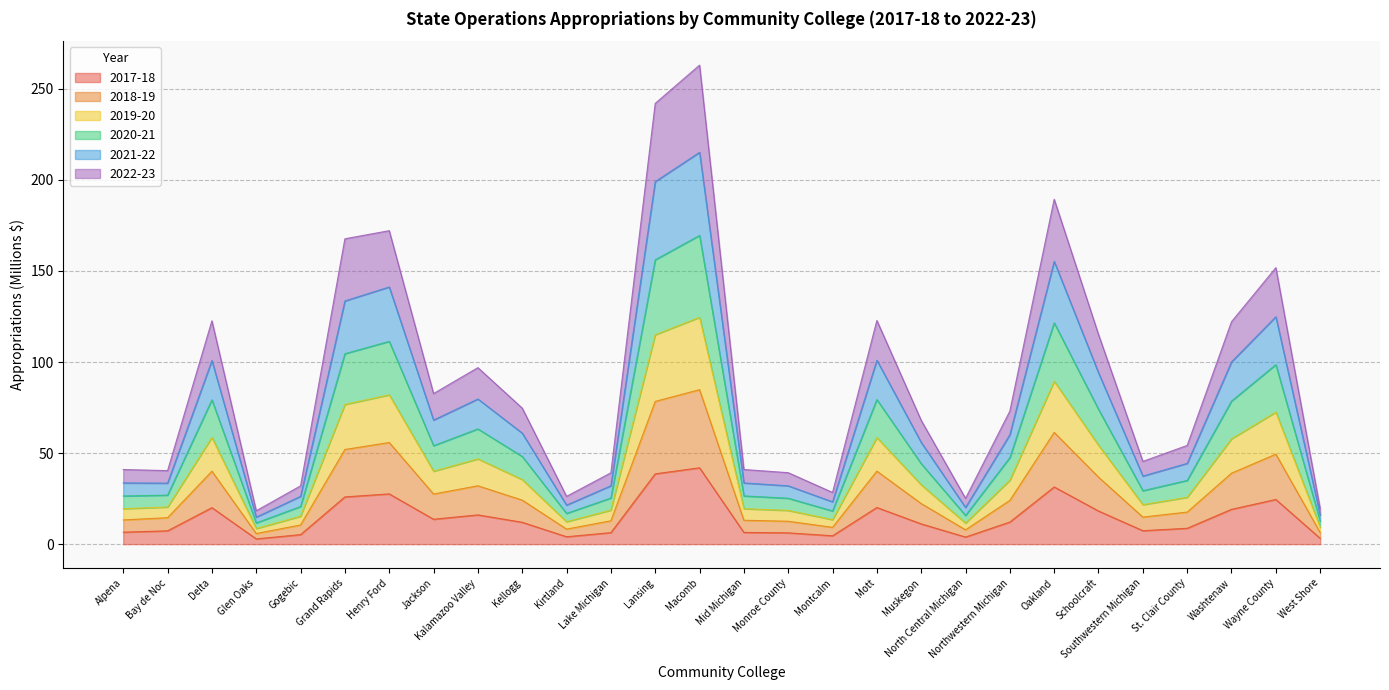

How many categories are shown in the chart?

28